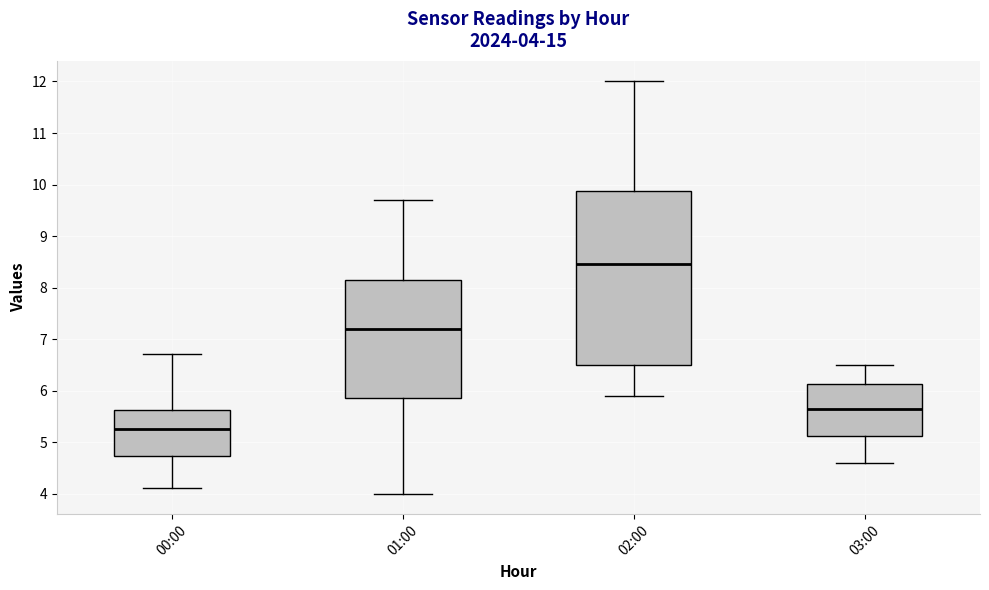

Which box has the highest median line?

02:00